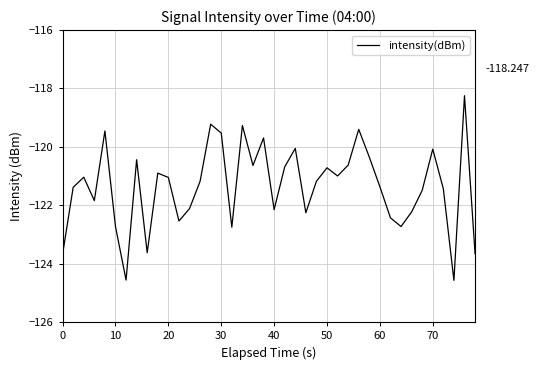

How many interior local peaks (higher than both neighbors) does the data have?

12